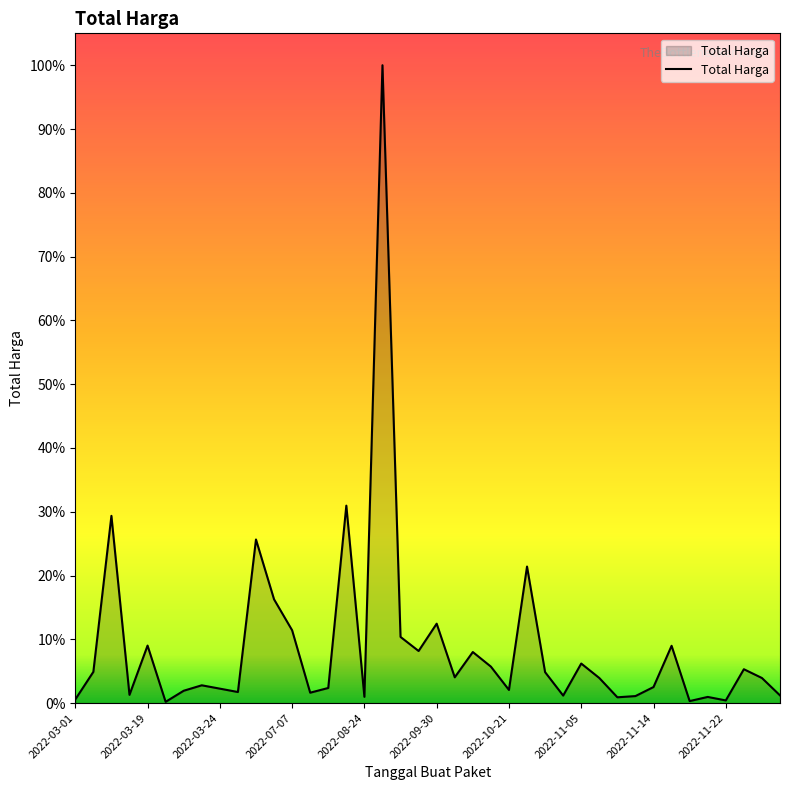

Is this an area chart (filled region under the line)?

Yes